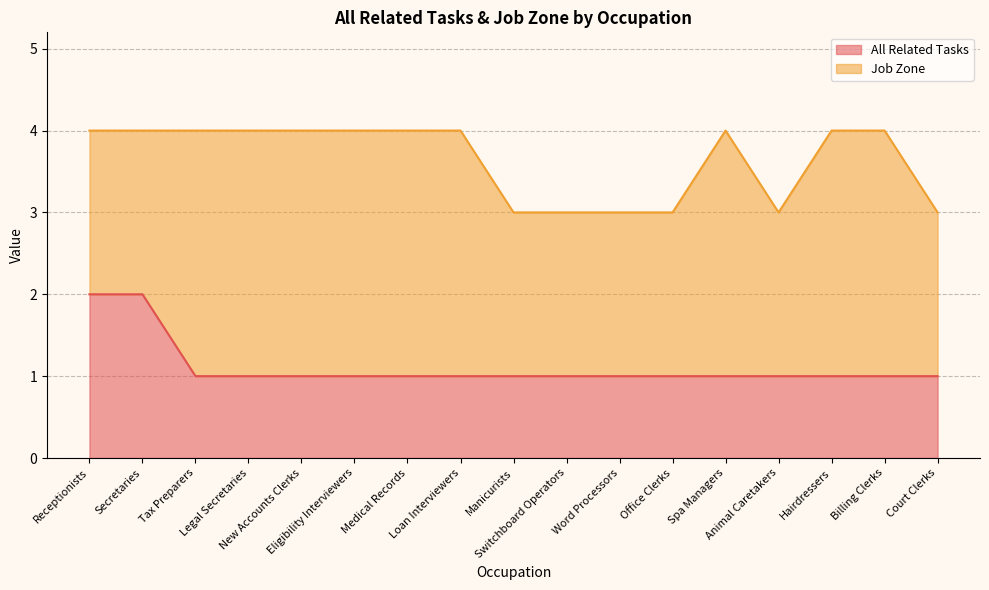

What is the average value?

1